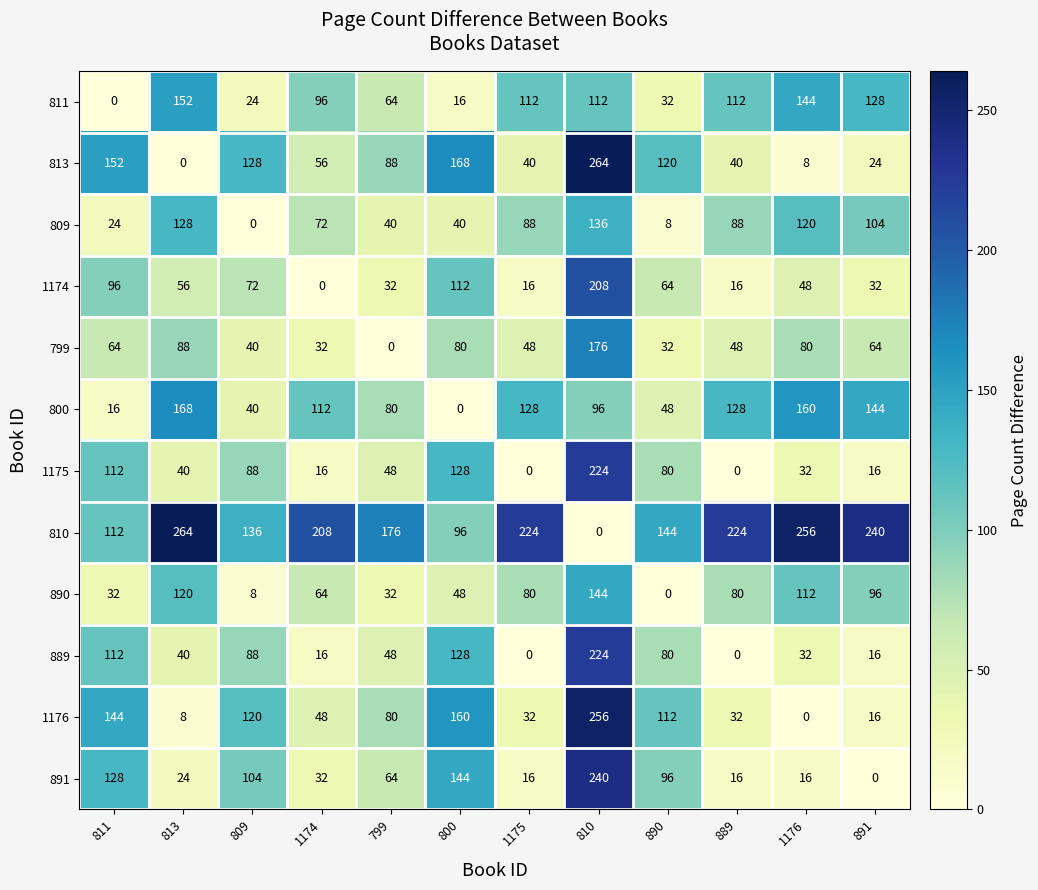

What is the approximate value of 889 at 799?

48